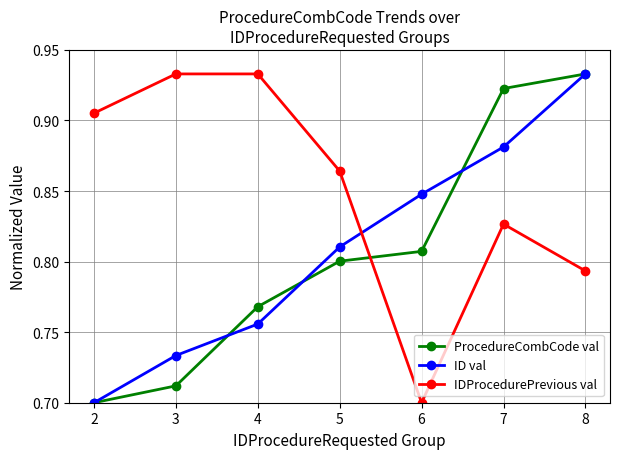

Is it true that ID val equals 0.3 at 4?

False